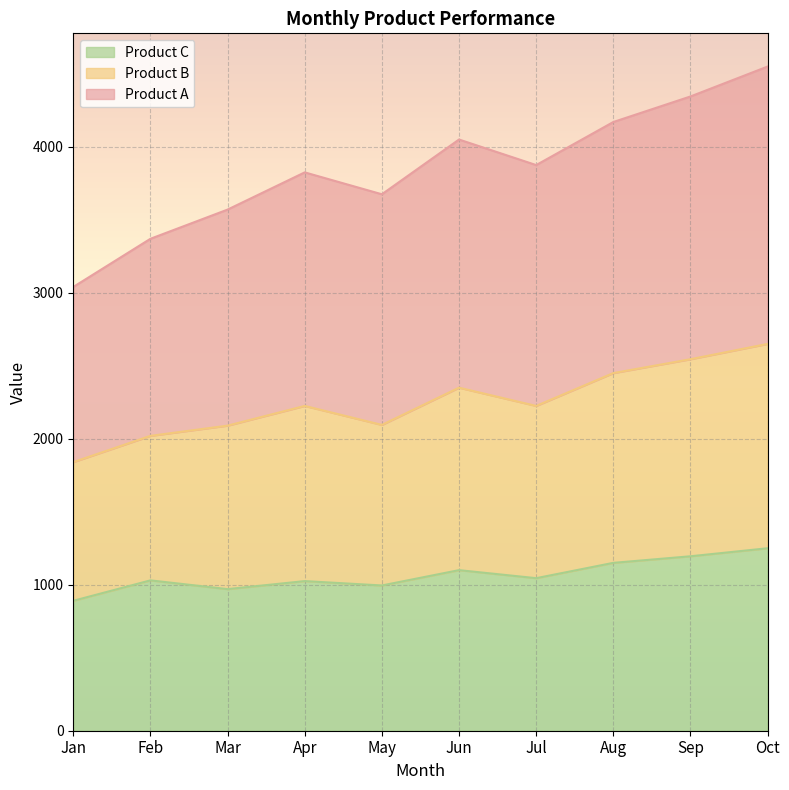

Rank the series at Mar from highest to lowest value.

Product A, Product B, Product C